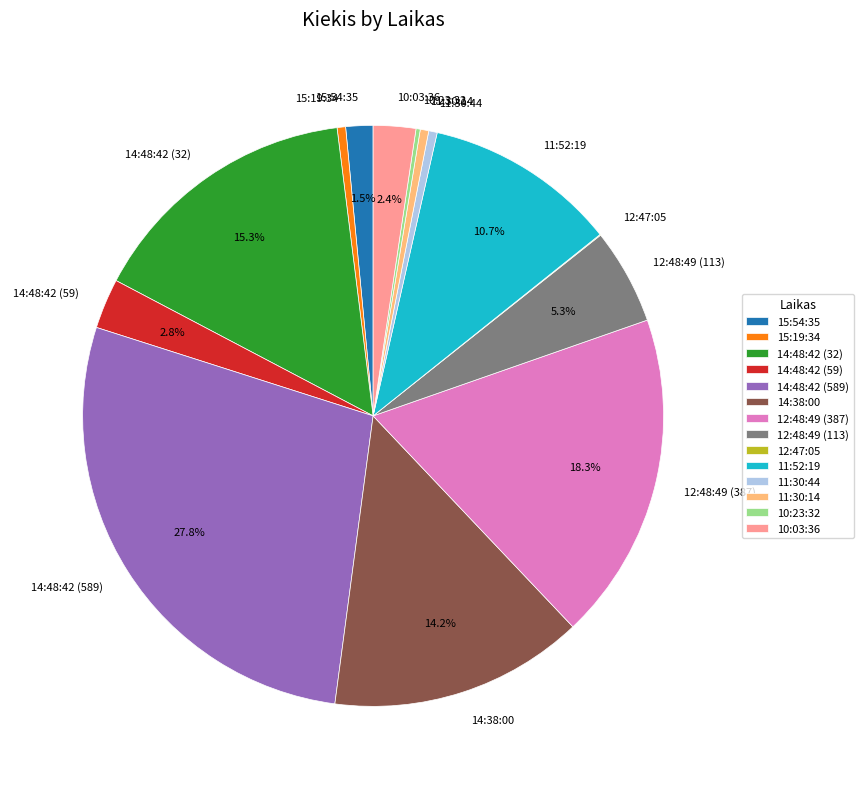

What is the total percentage of 11:52:19 and 15:54:35?

12.2%